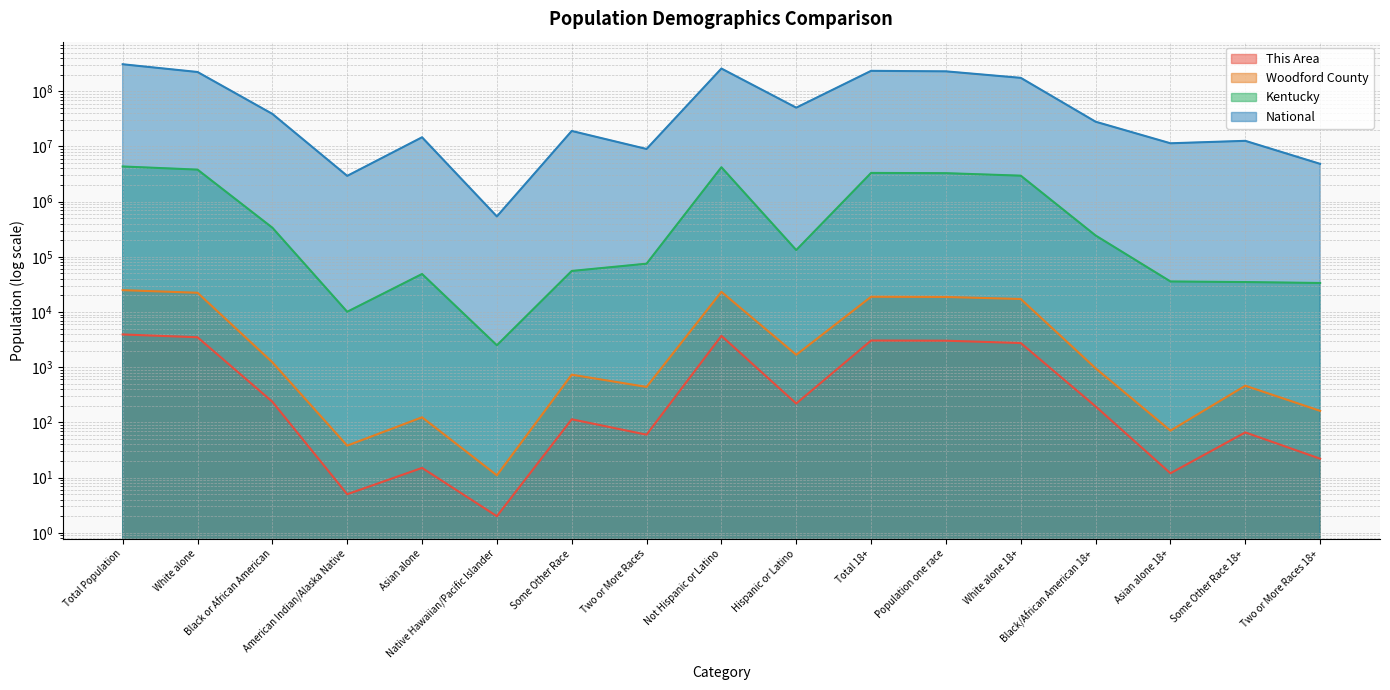

Reading left to right, transcribe all the data shown in this chart.

This Area: 3927	3494	237	5	15	2	114	60	3707	220	3048	3026	2746	195	12	66	22
Woodford County: 24939	22363	1230	38	124	11	733	440	23259	1680	18936	18774	17243	957	71	463	162
Kentucky: 4339367	3809537	337520	10120	48930	2501	55551	75208	4206531	132836	3315996	3282380	2958142	243867	35829	34946	33616
National: 308745538	223553265	38929319	2932248	14674252	540013	19107368	9009073	258267944	50477594	234564071	229723394	175134916	28088003	11422616	12651574	4840677